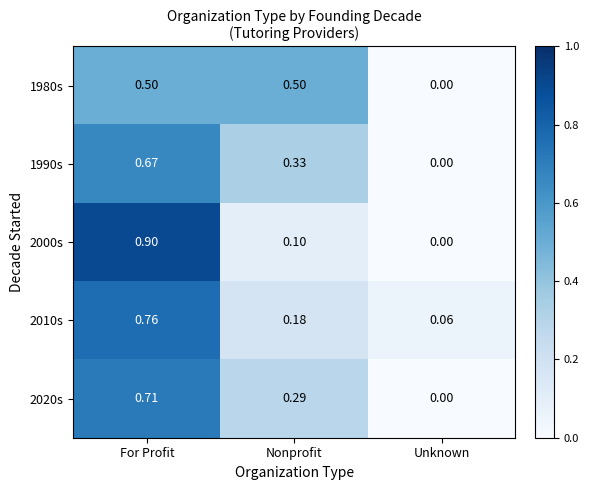

Which series changed the most between Nonprofit and Unknown?

1980s